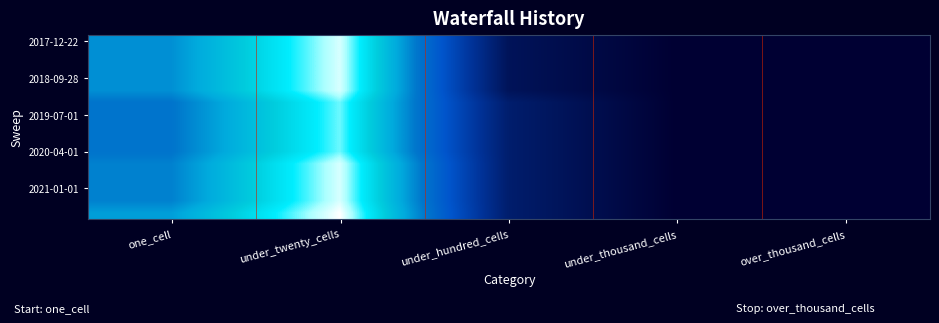

Which category has the highest value across all series?

under_twenty_cells